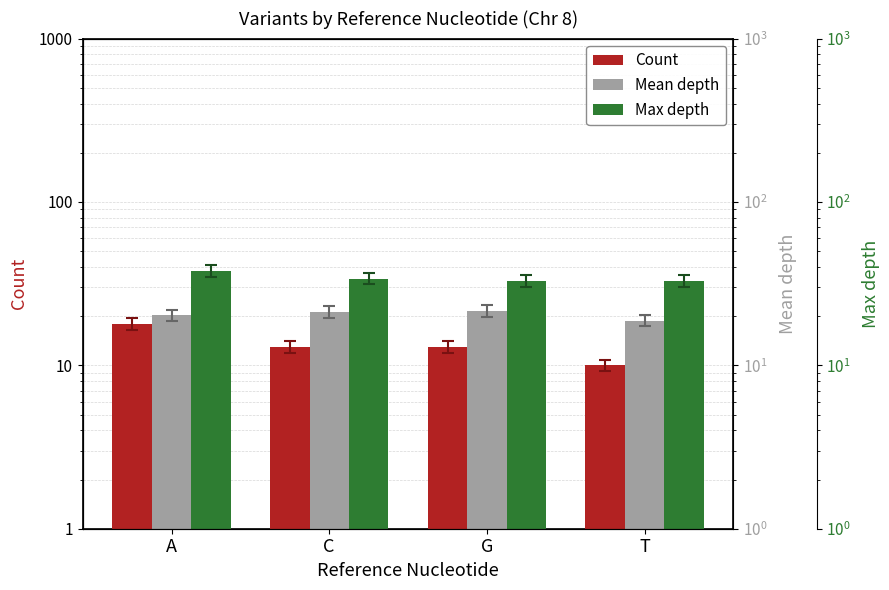

Reading left to right, list all the values displayed in this chart.

Count: 18.0	13.0	13.0	10.0
Mean depth: 20.2	21.3	21.6	18.8
Max depth: 38.0	34.0	33.0	33.0